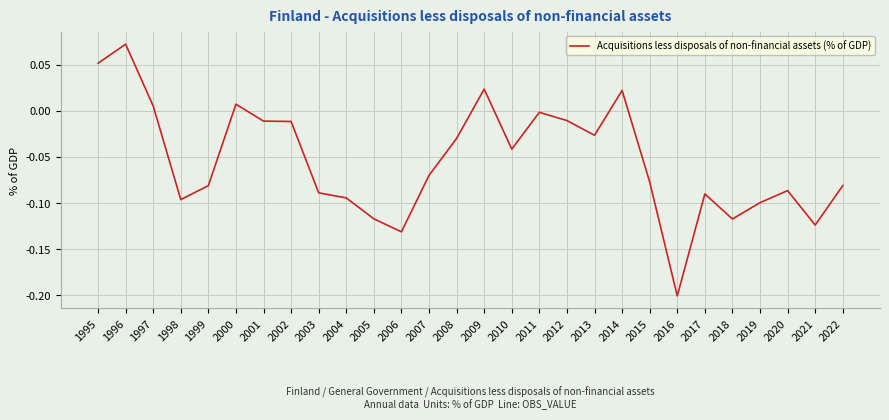

The chart shows a value of -0.2 at 2016. True or false?

True